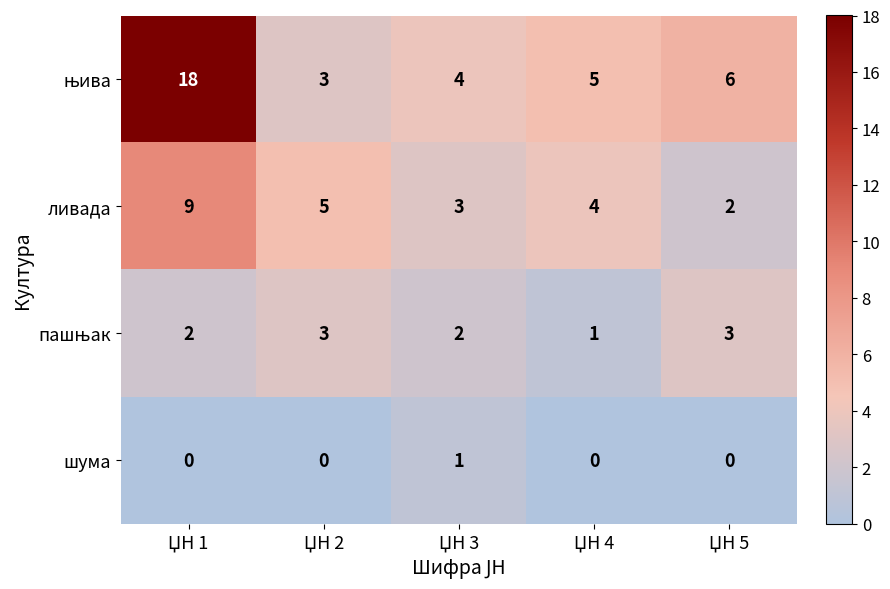

At how many categories does at least one series exceed 0?

5